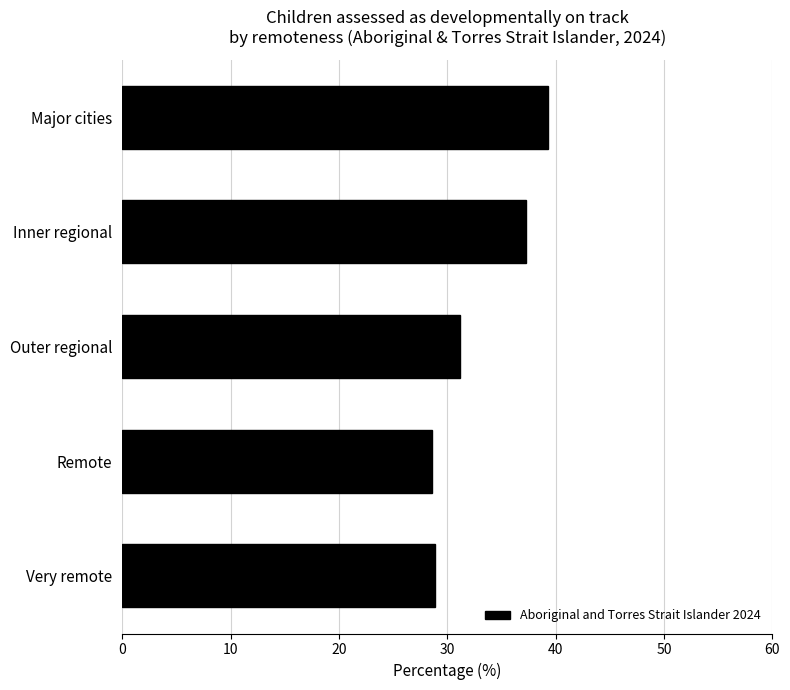

Where is the data nearest to the value 33?

Outer regional